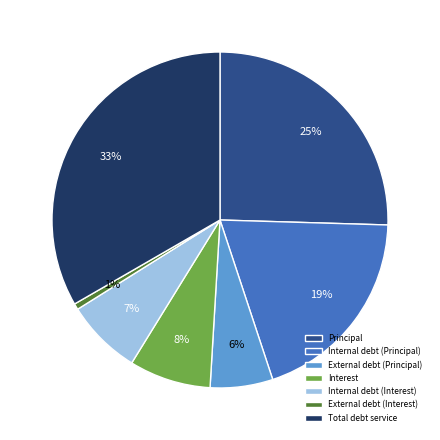

Count the number of slices in the pie.

7